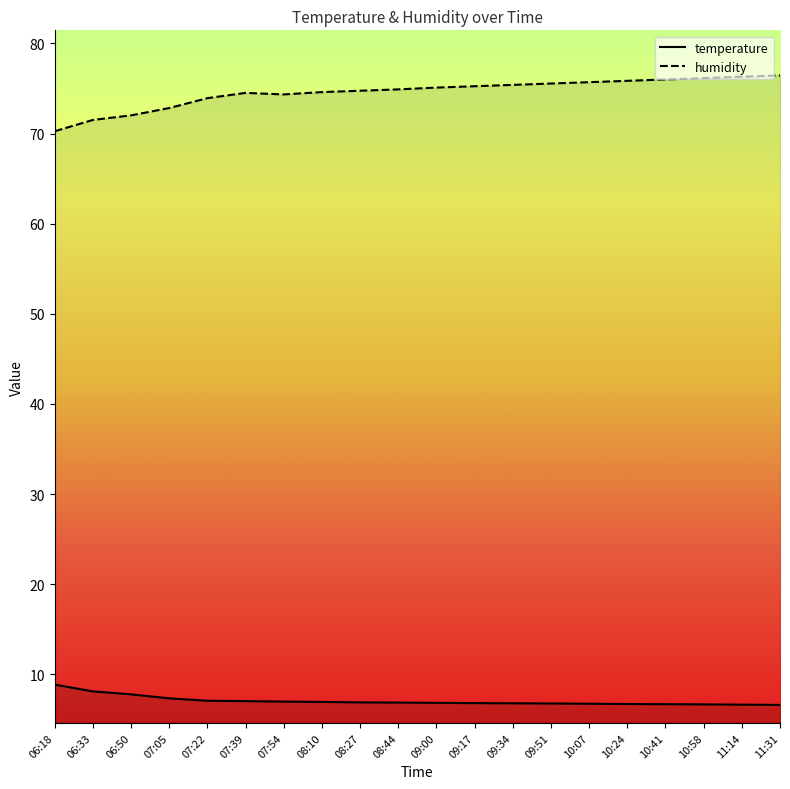

True or false: humidity has a value of 122.1 at 09:34.

False